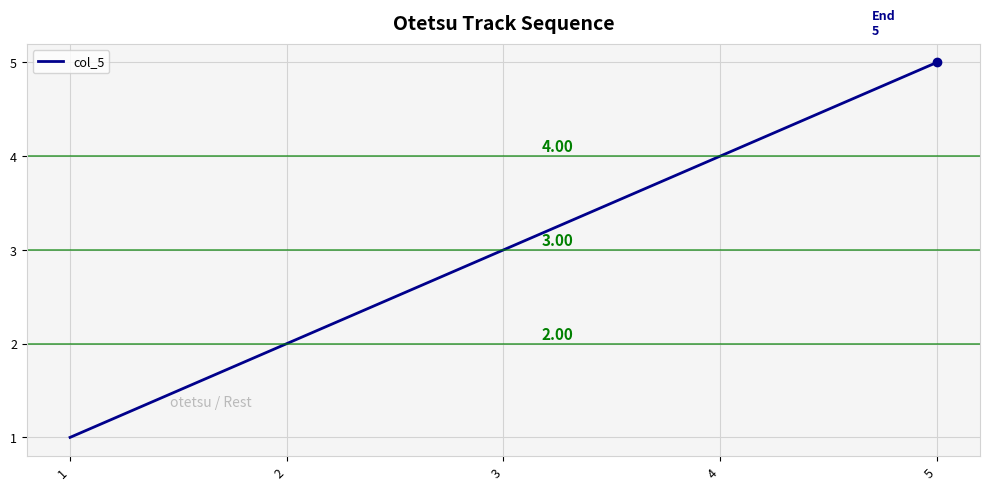

Reading left to right, transcribe all the data shown in this chart.

1=1	2=2	3=3	4=4	5=5